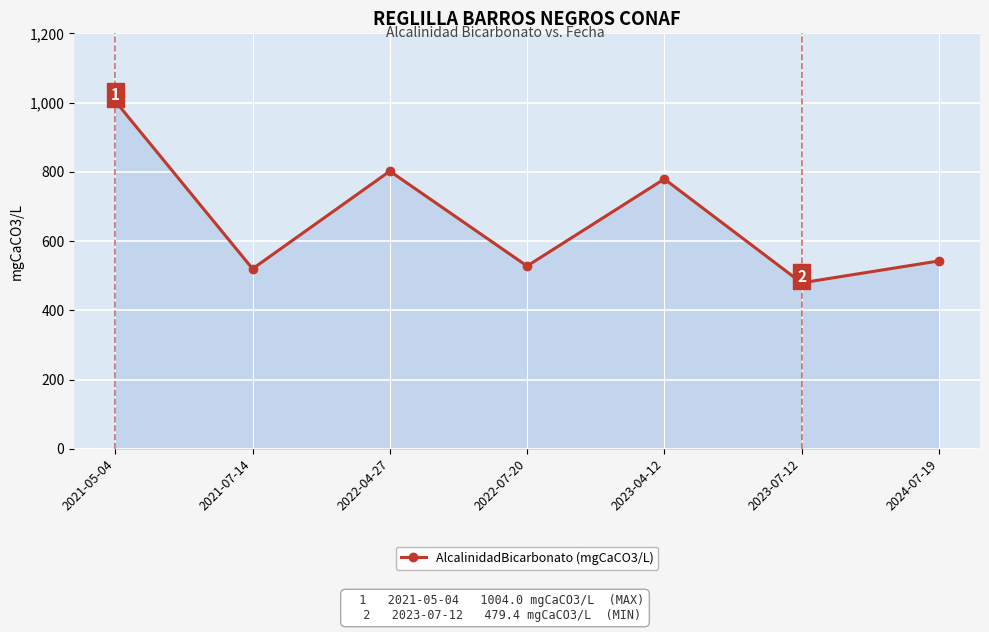

Is it true that the value at 2024-07-19 is 116.5?

False